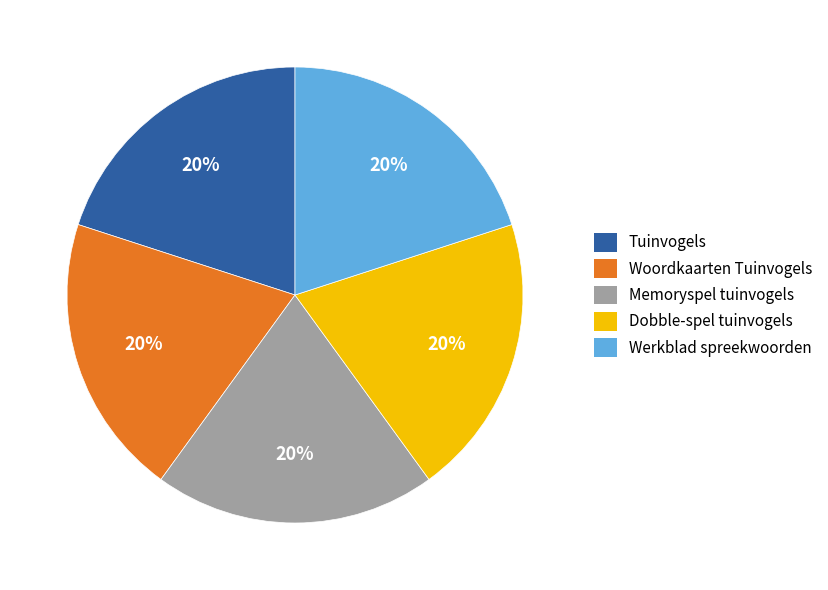

What is the ratio of the value at Werkblad spreekwoorden to the value at Memoryspel tuinvogels?

1.0